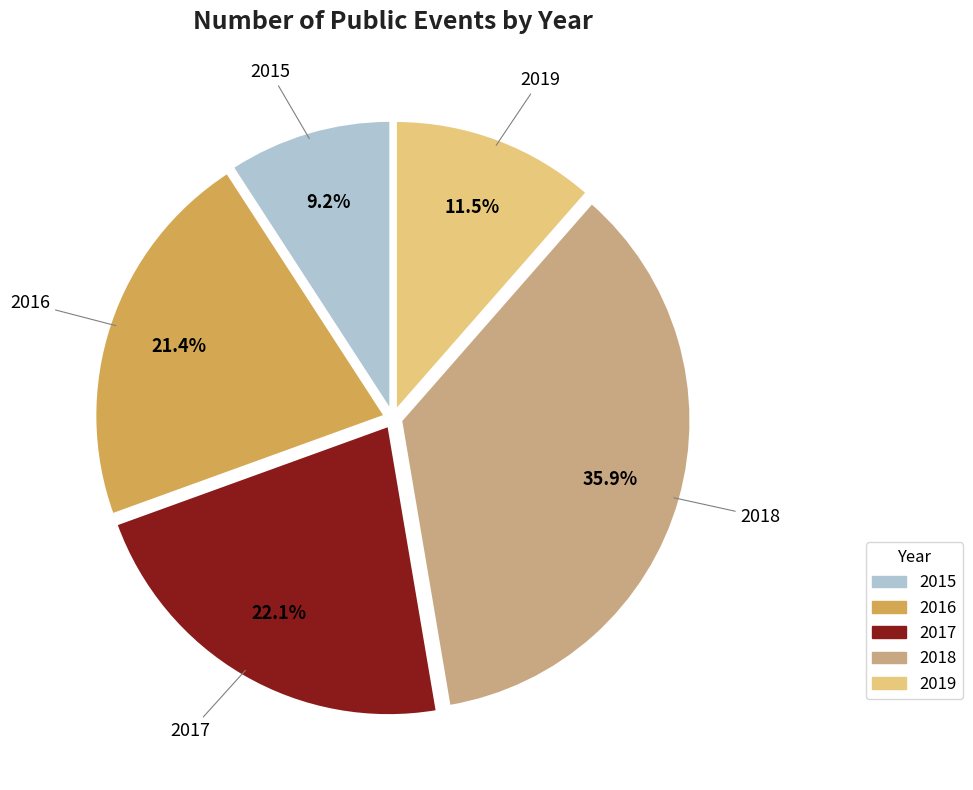

What percentage is the 2015 slice, to the nearest percent?

9%